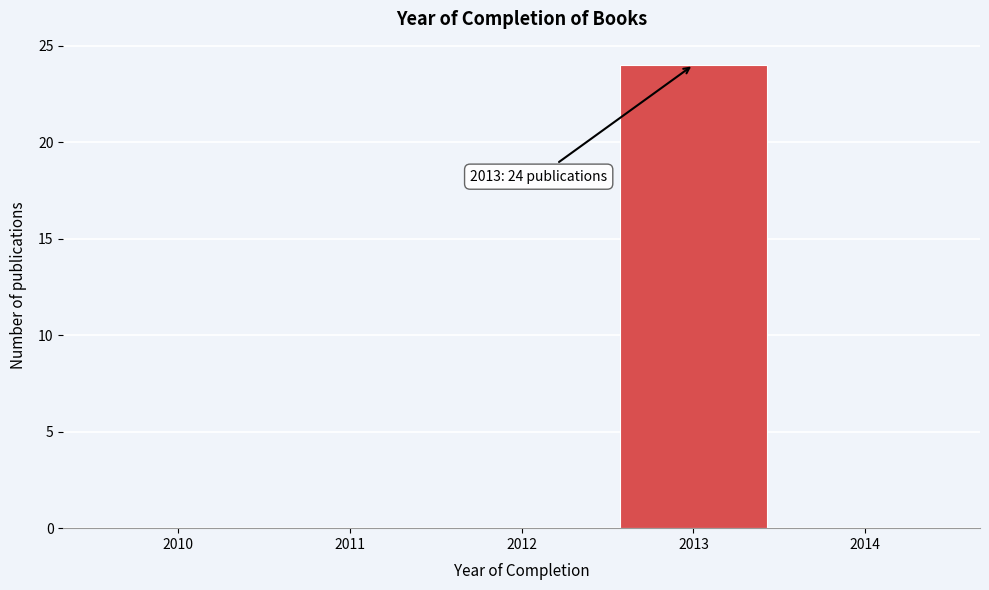

Is it true that the value at 2013 is 38?

False